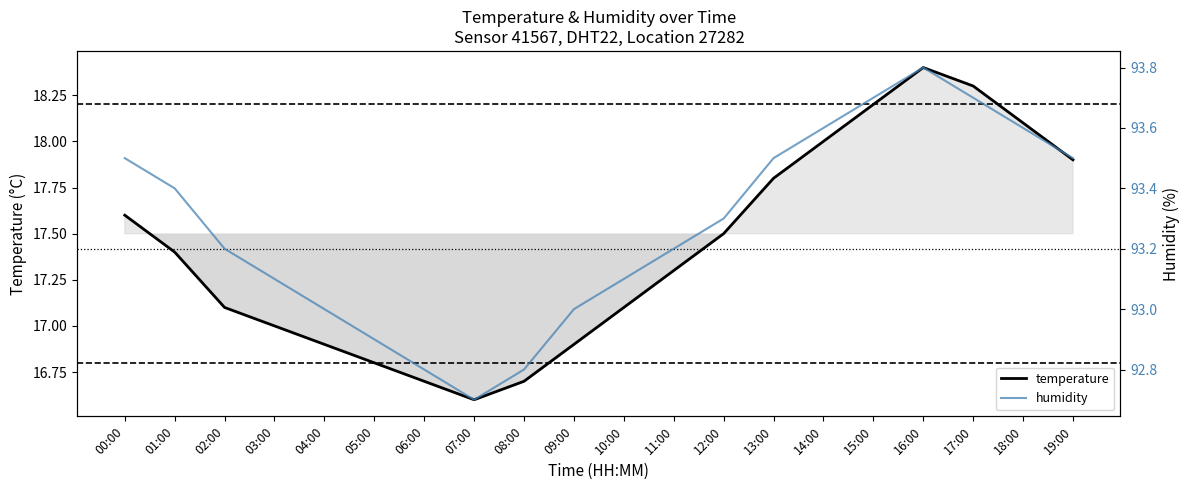

Reading left to right, extract all data points from this chart.

temperature: 17.6	17.4	17.1	17.0	16.9	16.8	16.7	16.6	16.7	16.9	17.1	17.3	17.5	17.8	18.0	18.2	18.4	18.3	18.1	17.9
humidity: 93.5	93.4	93.2	93.1	93.0	92.9	92.8	92.7	92.8	93.0	93.1	93.2	93.3	93.5	93.6	93.7	93.8	93.7	93.6	93.5